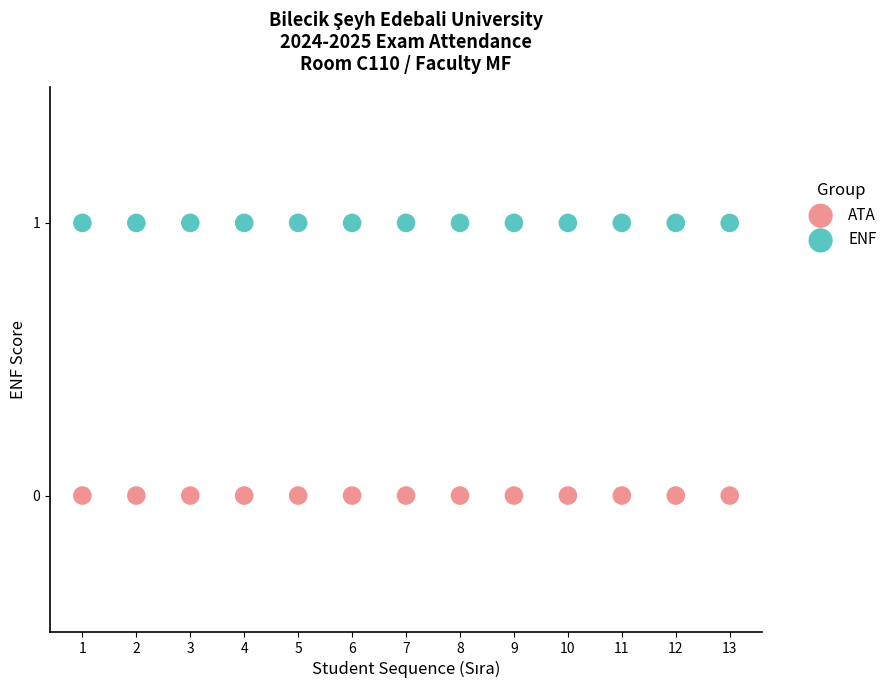

Which series reaches the minimum Y coordinate?

ATA